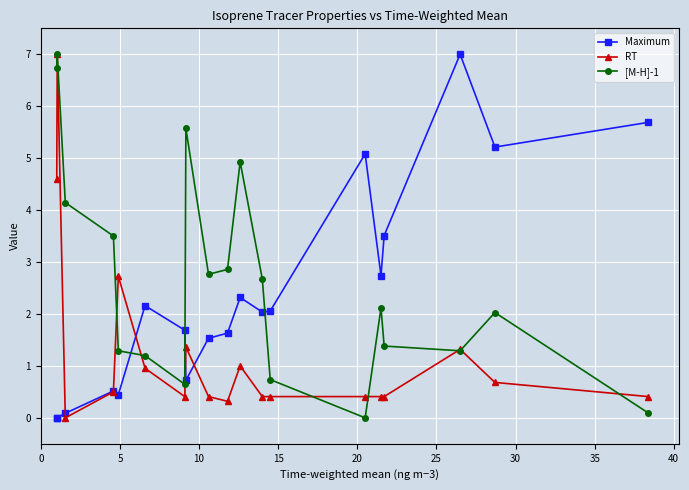

What is the highest value of the Maximum series?

7.0